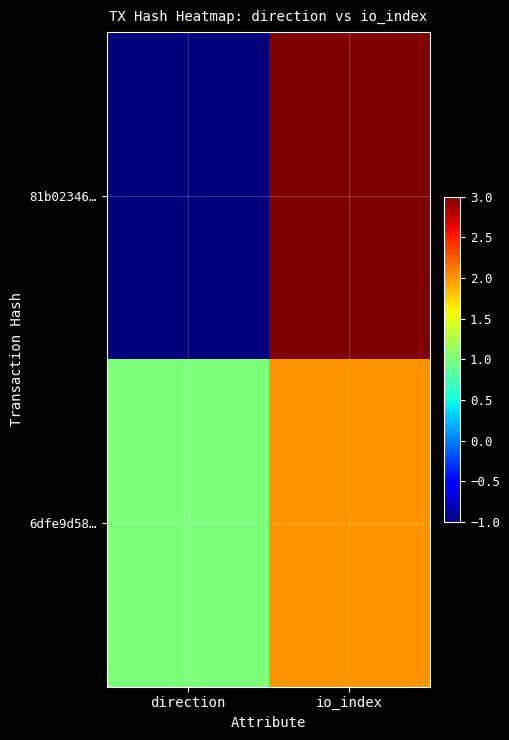

What is the minimum value shown in the chart?

-1